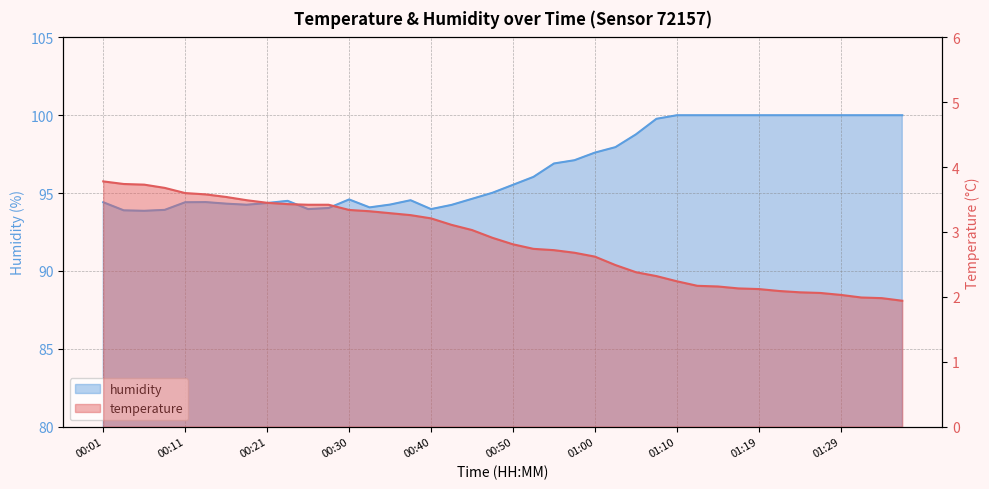

True or false: temperature and humidity intersect in this chart.

False